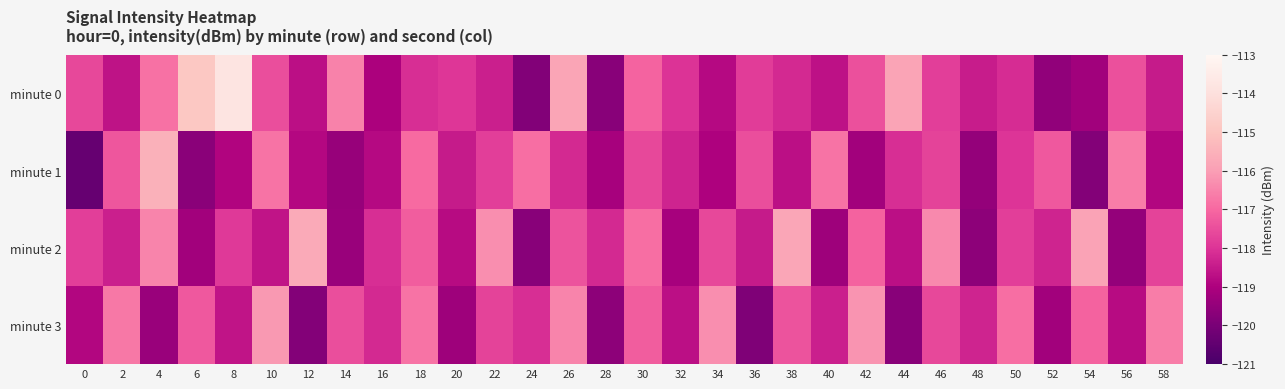

Reading right to left, what are all the values shown in this chart?

minute 0: 58=-118.5	56=-117.5	54=-119.2	52=-119.5	50=-118.1	48=-118.5	46=-117.8	44=-115.9	42=-117.4	40=-118.7	38=-118.2	36=-117.8	34=-118.8	32=-118.0	30=-117.1	28=-119.7	26=-115.8	24=-119.8	22=-118.4	20=-118.0	18=-118.1	16=-119.0	14=-116.5	12=-118.7	10=-117.5	8=-113.8	6=-114.9	4=-116.8	2=-118.6	0=-117.6
minute 1: 58=-118.9	56=-116.6	54=-119.8	52=-117.3	50=-118.0	48=-119.5	46=-117.7	44=-118.1	42=-119.2	40=-116.8	38=-118.7	36=-117.5	34=-119.0	32=-118.3	30=-117.6	28=-119.1	26=-118.2	24=-116.9	22=-117.8	20=-118.5	18=-117.0	16=-118.8	14=-119.4	12=-118.9	10=-116.8	8=-118.9	6=-119.7	4=-115.5	2=-117.3	0=-120.4
minute 2: 58=-117.7	56=-119.5	54=-115.9	52=-118.3	50=-117.8	48=-119.6	46=-116.4	44=-118.7	42=-117.1	40=-119.3	38=-115.8	36=-118.5	34=-117.6	32=-119.1	30=-116.9	28=-118.2	26=-117.4	24=-119.7	22=-116.3	20=-118.8	18=-117.2	16=-118.1	14=-119.4	12=-115.7	10=-118.6	8=-117.9	6=-119.2	4=-116.5	2=-118.4	0=-117.8
minute 3: 58=-116.6	56=-118.8	54=-117.1	52=-119.2	50=-116.9	48=-118.3	46=-117.6	44=-119.7	42=-116.2	40=-118.4	38=-117.4	36=-119.9	34=-116.3	32=-118.7	30=-117.2	28=-119.6	26=-116.5	24=-118.1	22=-117.7	20=-119.3	18=-116.8	16=-118.2	14=-117.5	12=-119.8	10=-116.1	8=-118.6	6=-117.3	4=-119.4	2=-116.7	0=-118.9